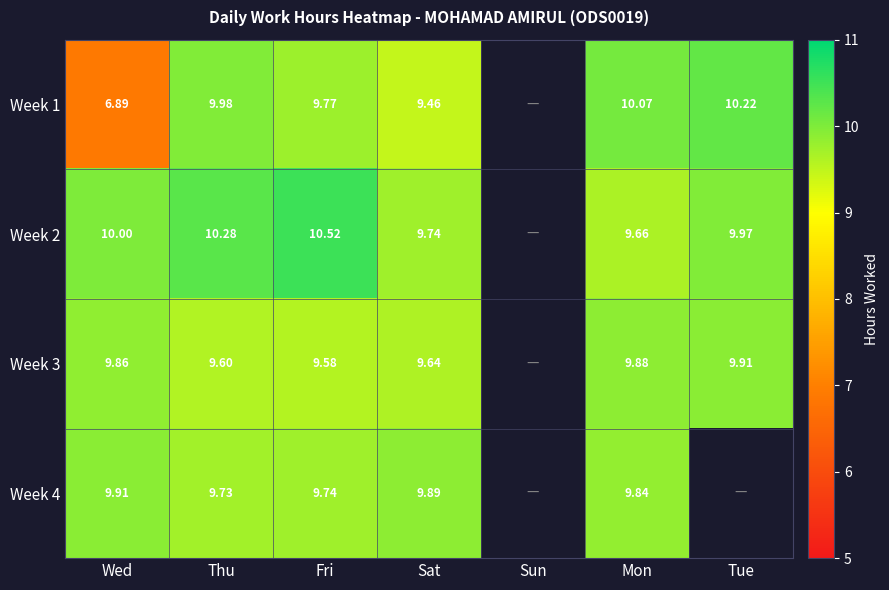

Is the value of Week 4 at Mon greater than the value of Week 1 at Thu?

No